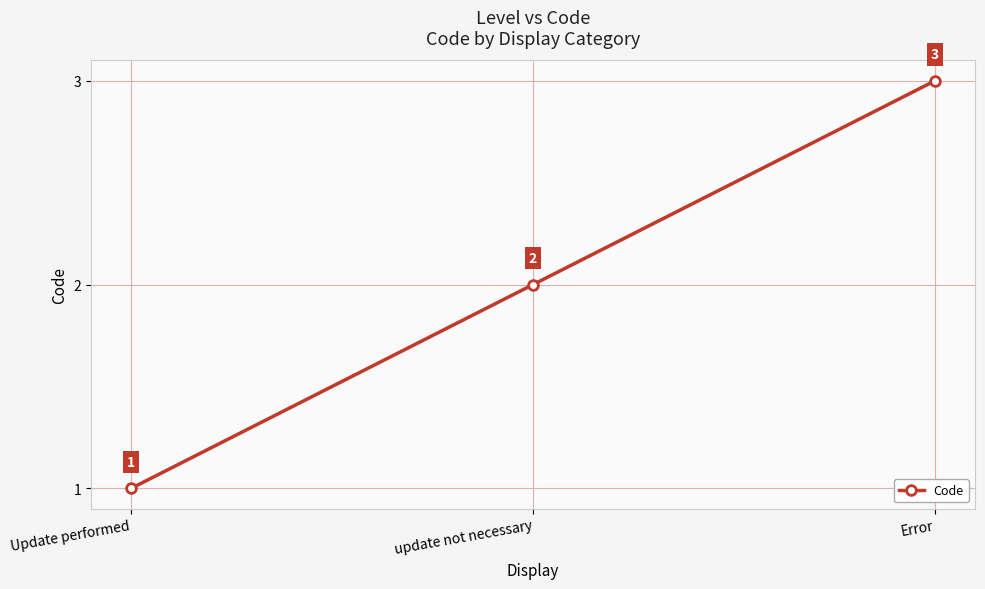

Reading left to right, what are all the values shown in this chart?

1	2	3